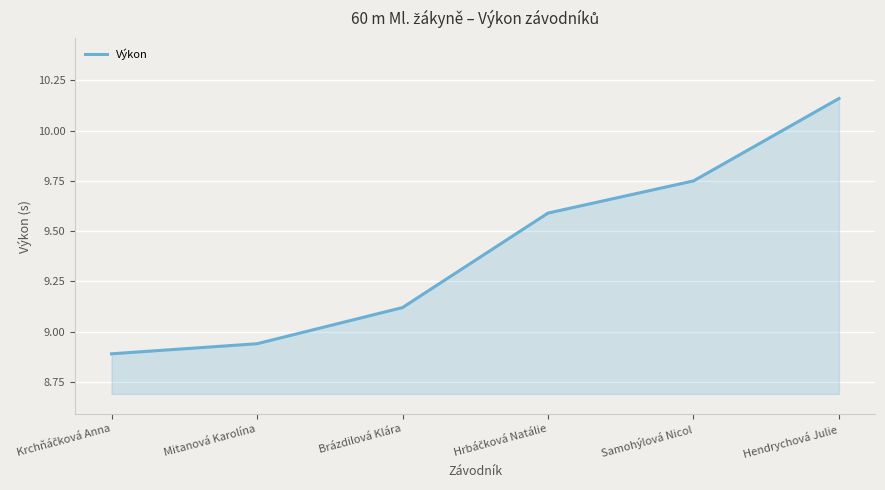

The chart shows a value of 14.8 at Hendrychová Julie. True or false?

False